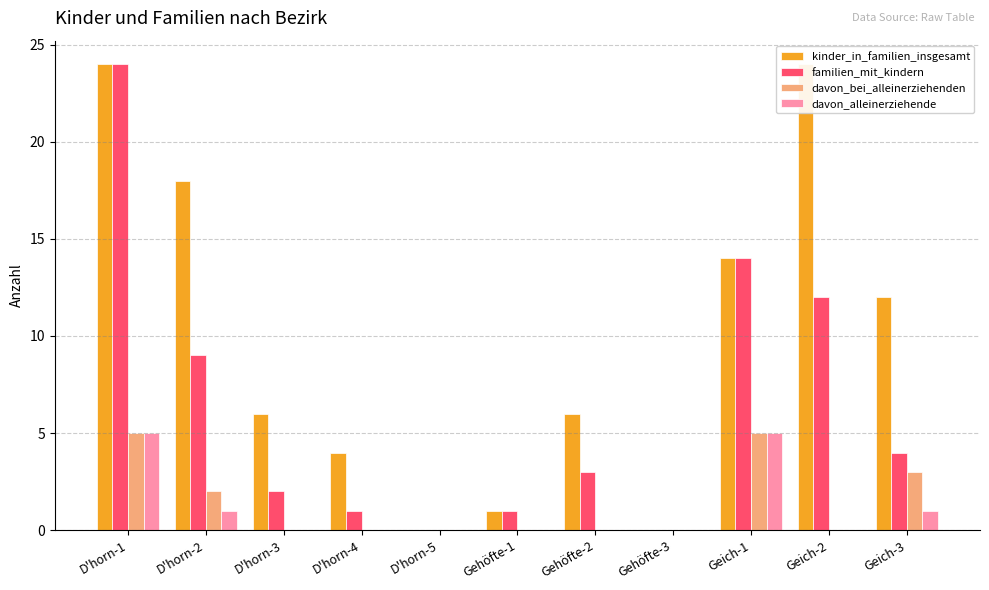

At how many categories does at least one series exceed 9?

5